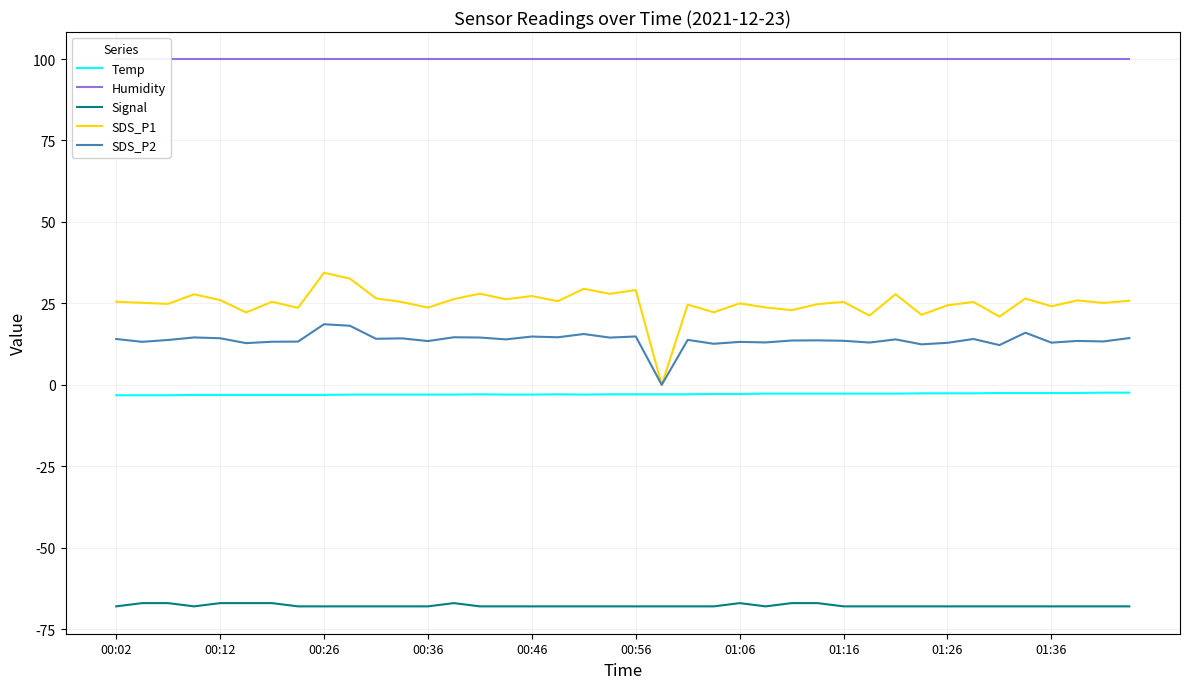

The Humidity series shows 28.2 at 13. True or false?

False